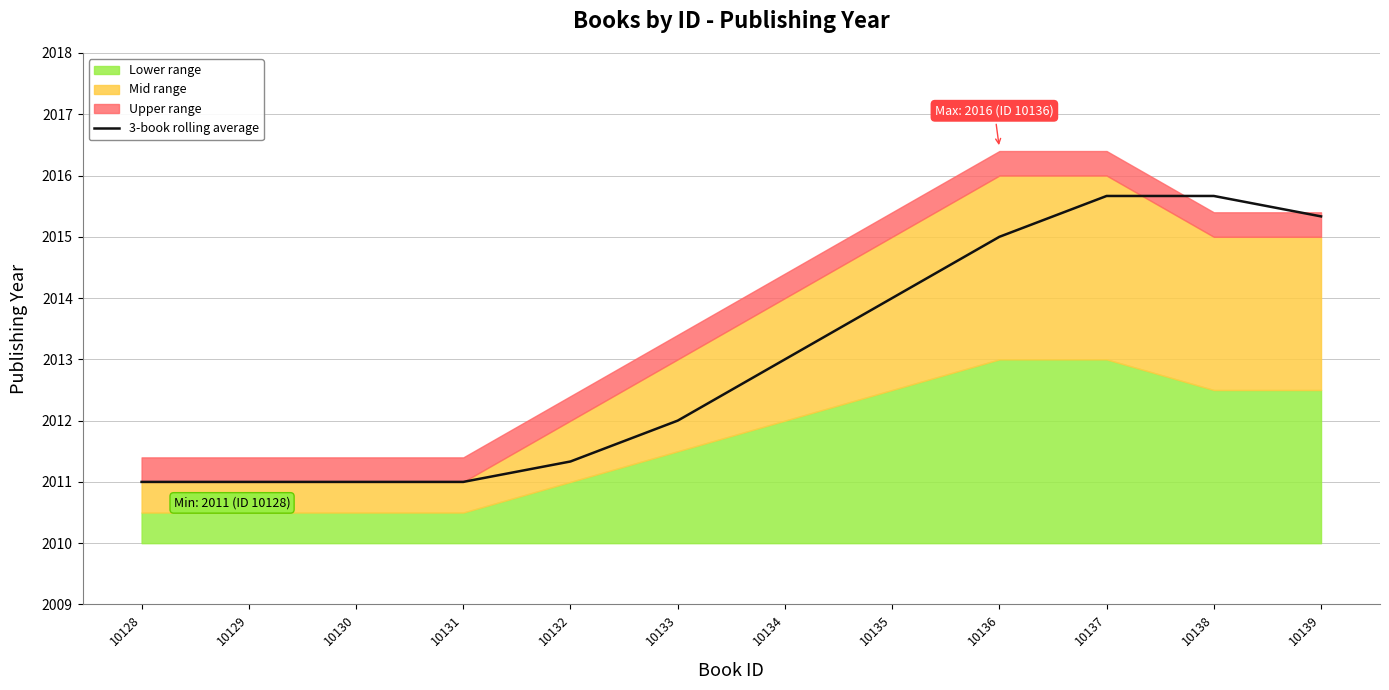

The chart shows a value of 2015.0 at 10136. True or false?

True